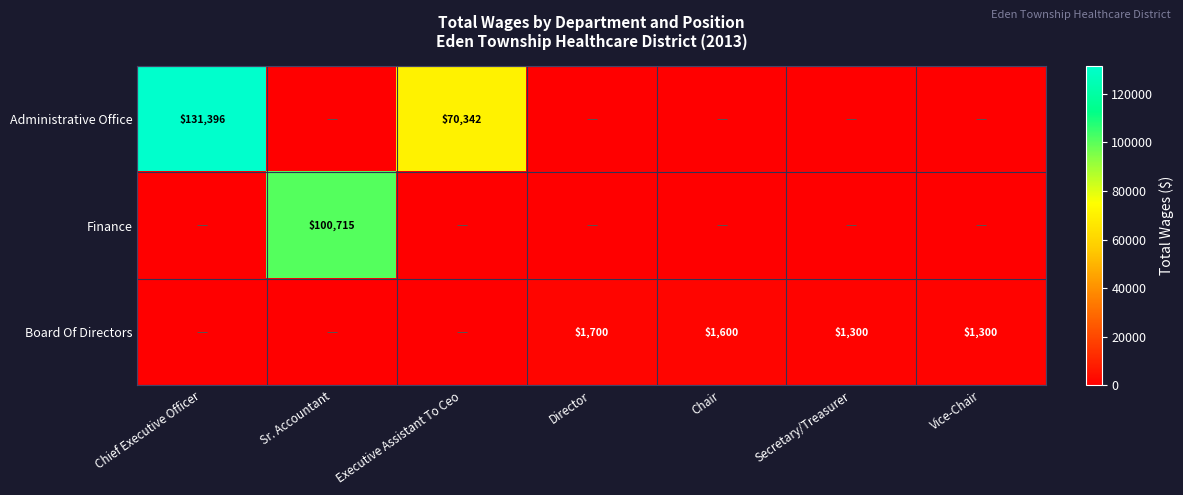

Is it true that Board Of Directors equals 2027 at Secretary/Treasurer?

False